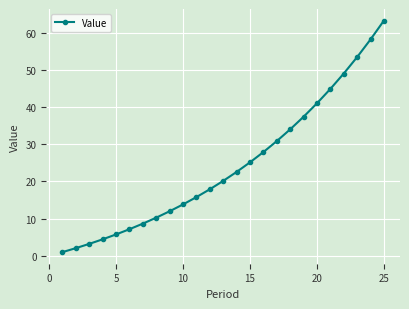

What is the value of the 23rd point from the left?

53.4